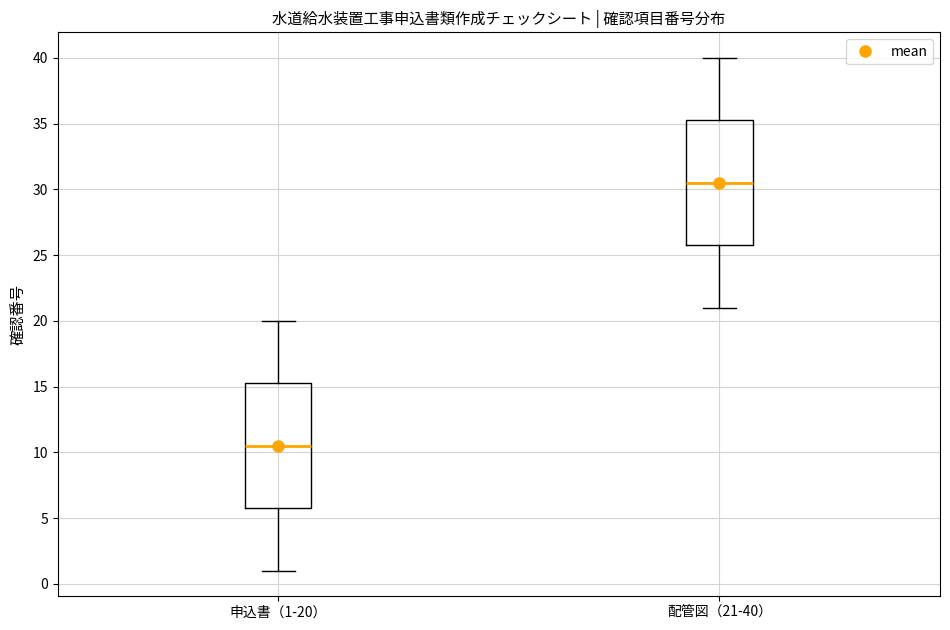

Reading left to right, read every box against the y-axis: the position of its median line, the range the box covers, and the ends of its whiskers. The values are not printed on the chart, so give them approximately, as read against the axis.

申込書（1-20）: median 10.5, box 6.0 to 15.5, whiskers 1.0 to 20.0
配管図（21-40）: median 30.5, box 26.0 to 35.5, whiskers 21.0 to 40.0